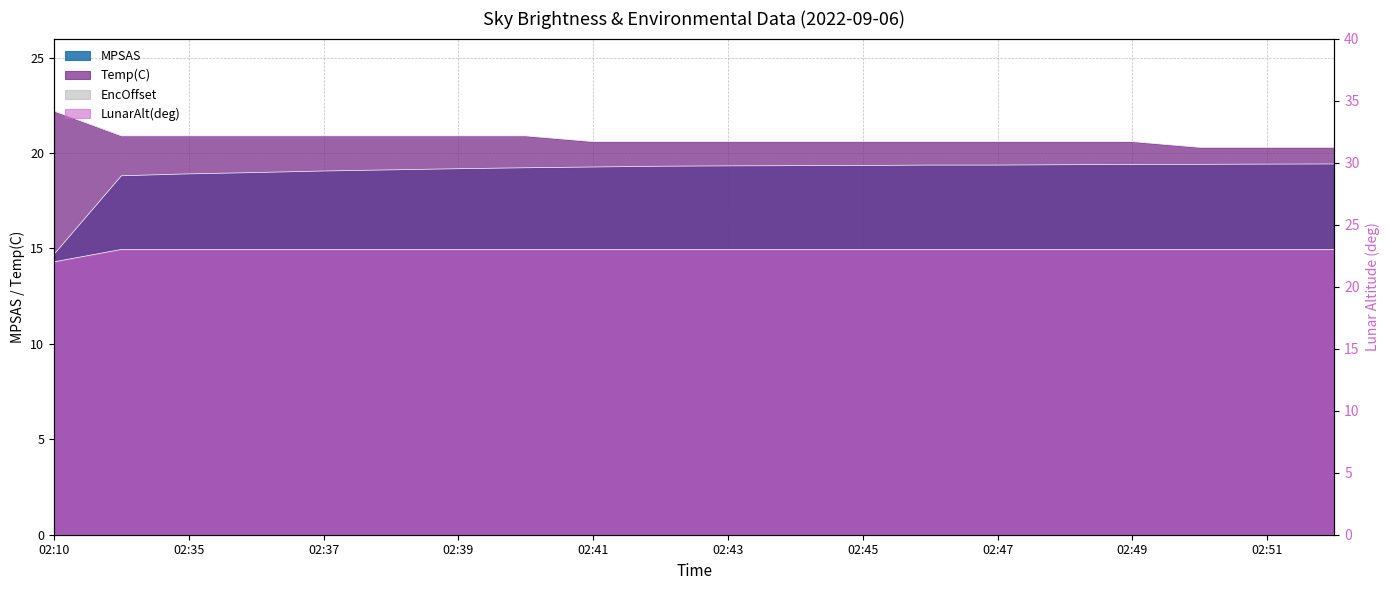

True or false: LunarAlt(deg) has more than 0 points higher than both neighbors.

False